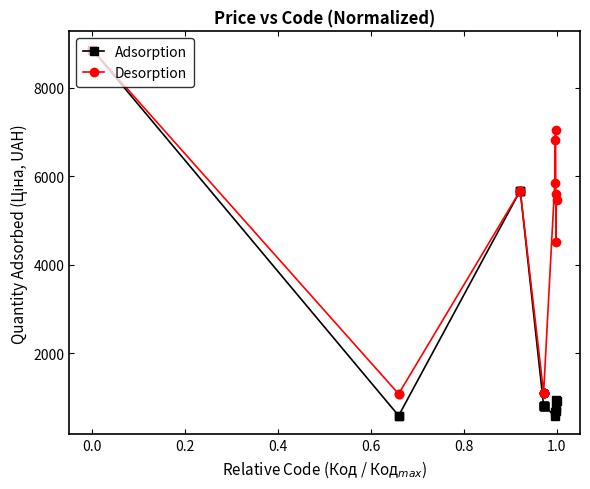

Which series has the largest total across all categories?

Desorption